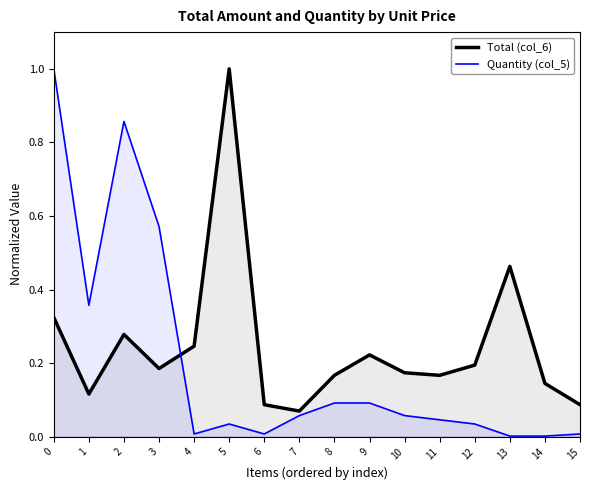

Is the value of Quantity (col_5) at 13 greater than the value of Total (col_6) at 3?

No